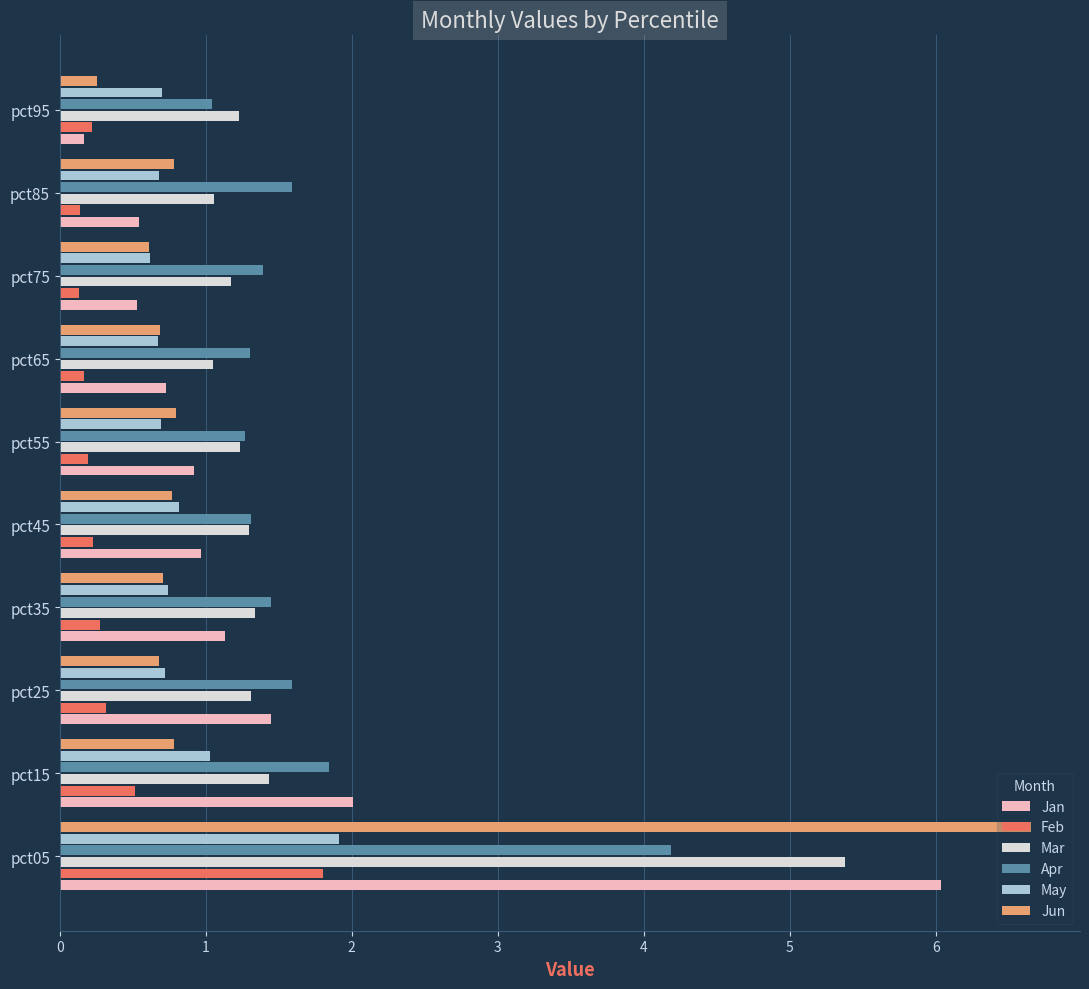

At which label does Jun reach its minimum?

pct95